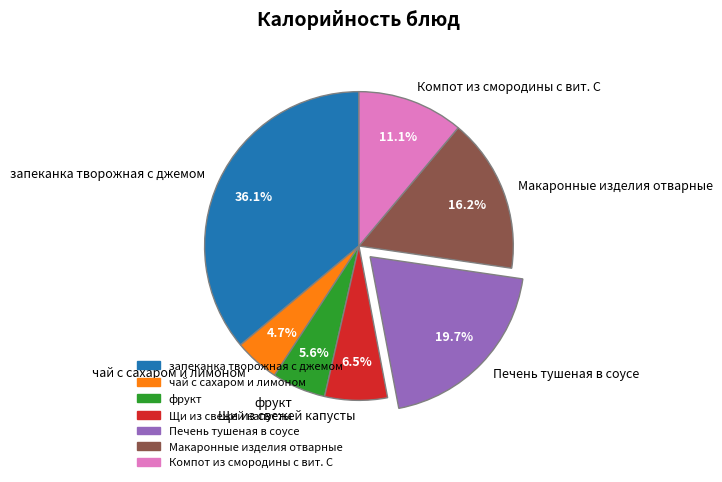

The Макаронные изделия отварные slice represents 21% of the pie. True or false?

False